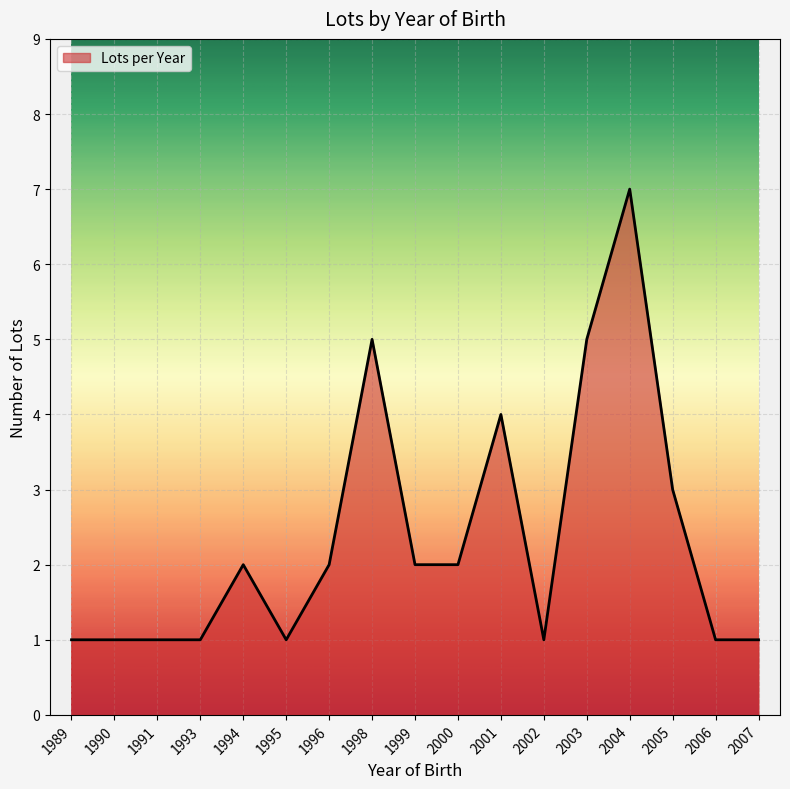

At which category does the chart reach its peak across all series?

2004